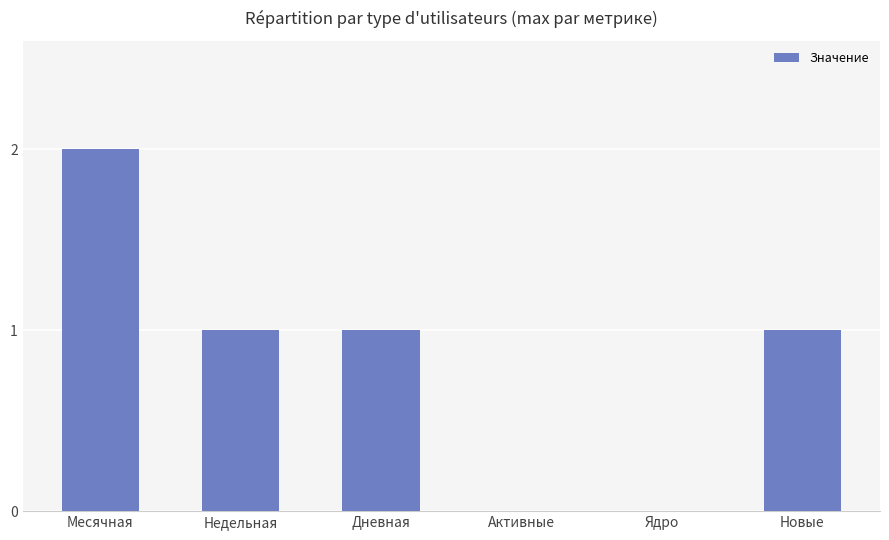

Which has a higher value, Месячная or Ядро?

Месячная